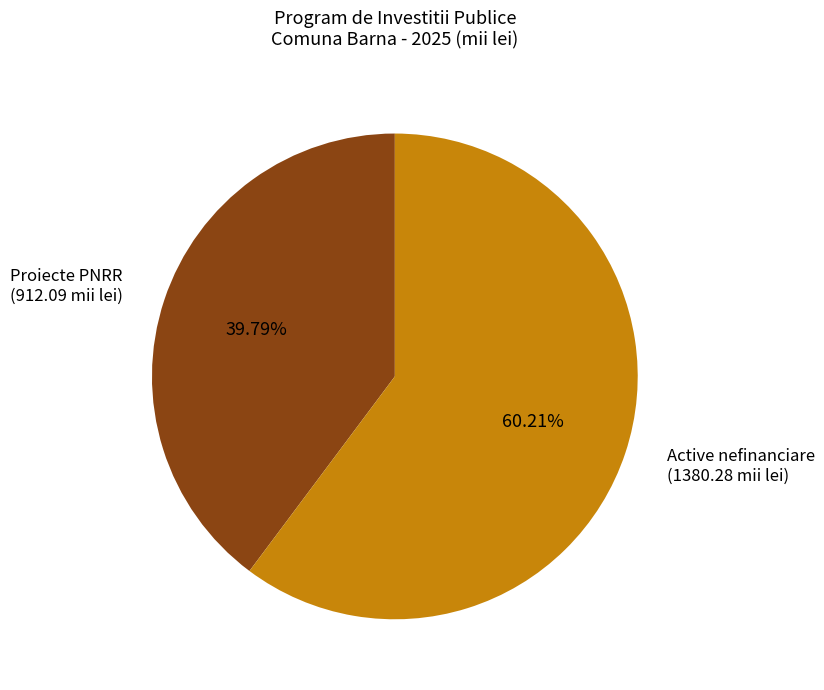

Which slice represents more than half of the pie?

Active nefinanciare (1380.28 mii lei)